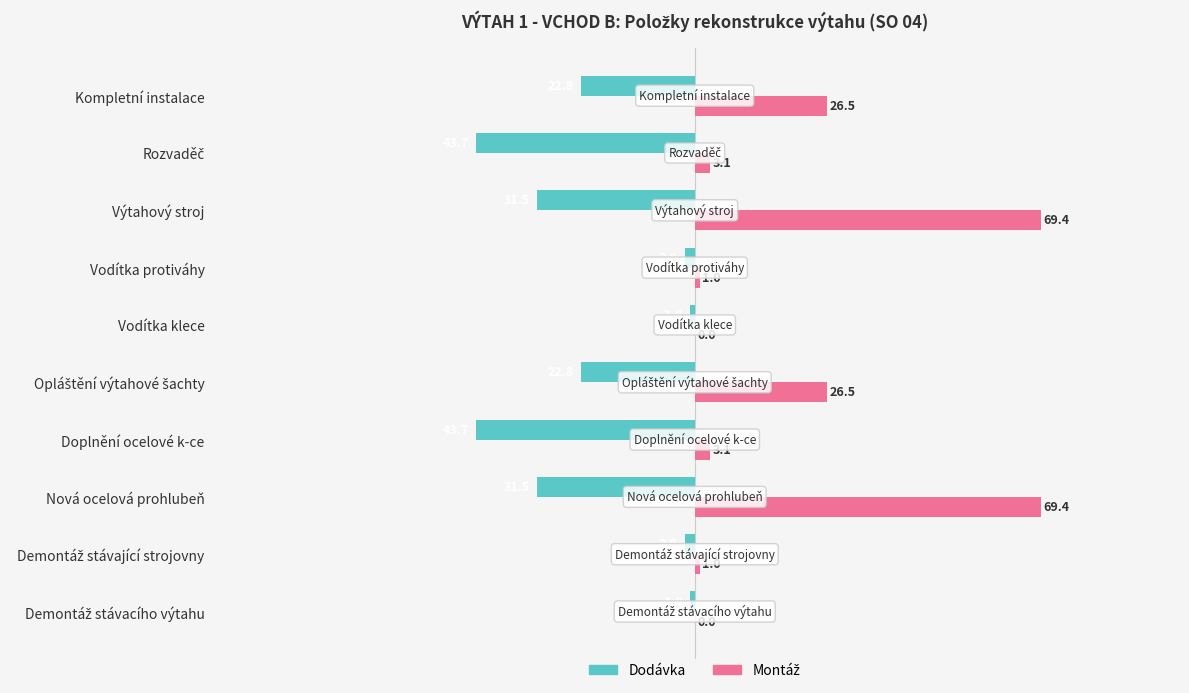

What is the sum of all Dodávka values?

-202.0